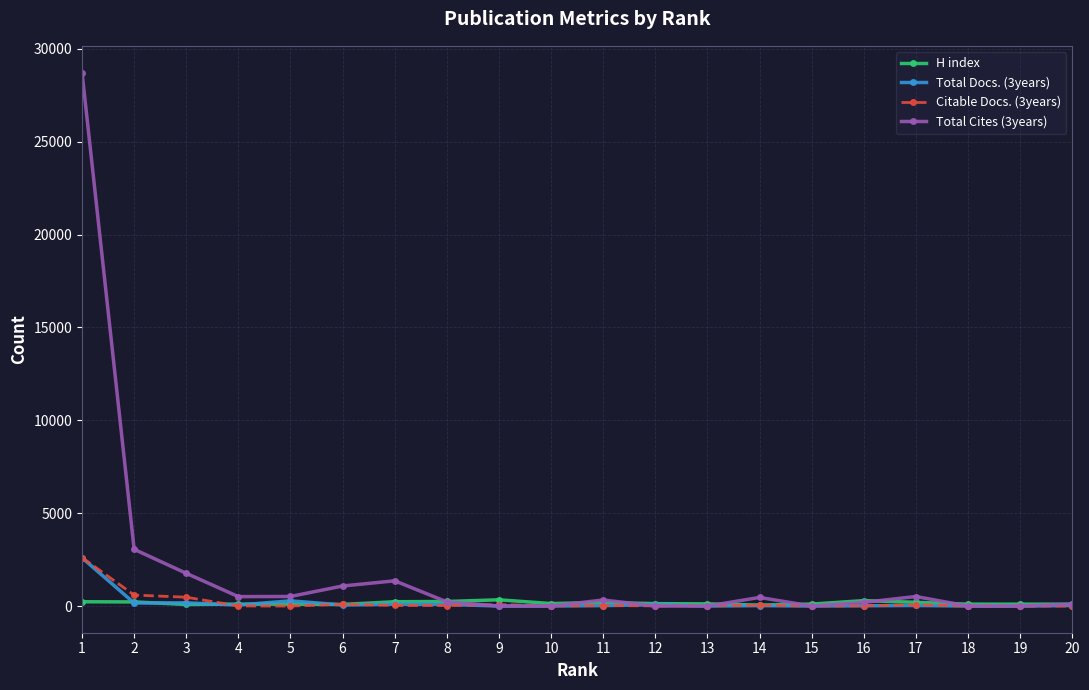

Which series has the largest range (max minus min)?

Total Cites (3years)